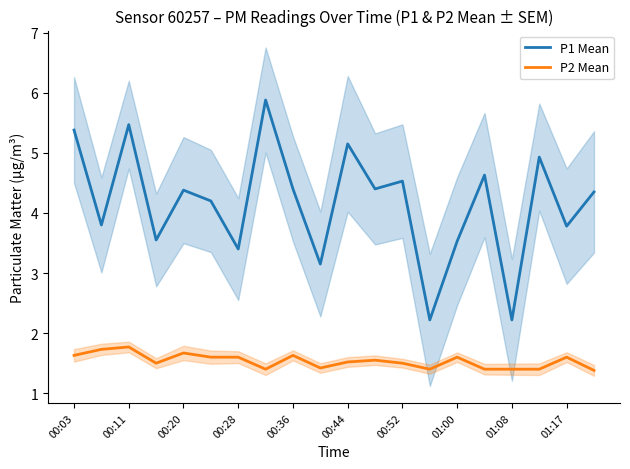

What is the difference between the second highest and second lowest values in the P2 Mean series?

0.3